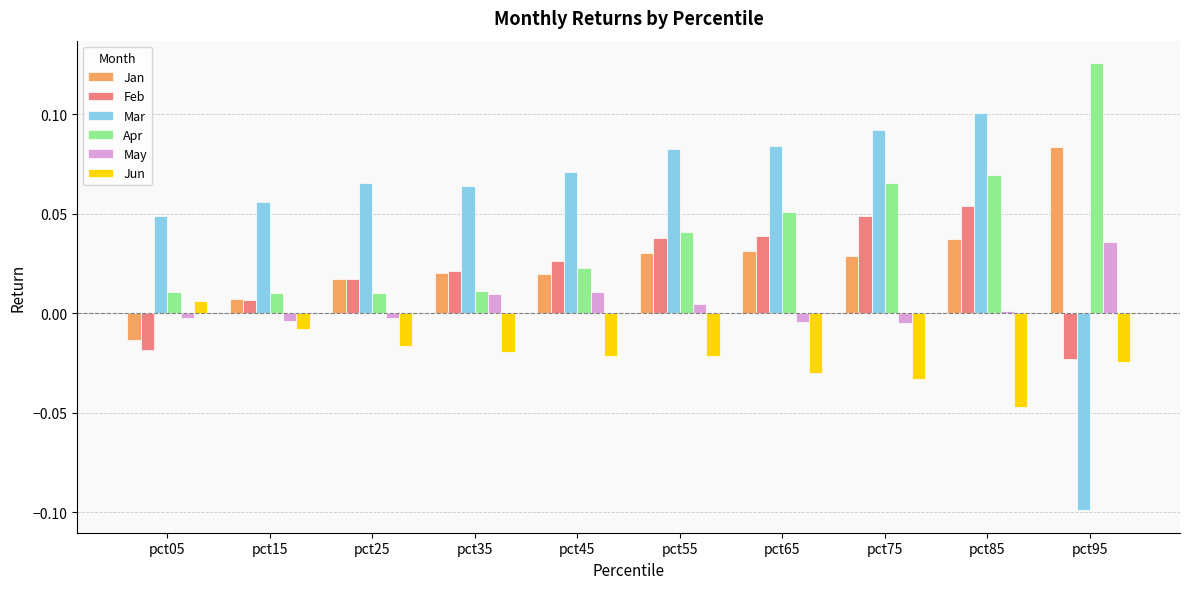

Which series has the largest total across all categories?

Mar